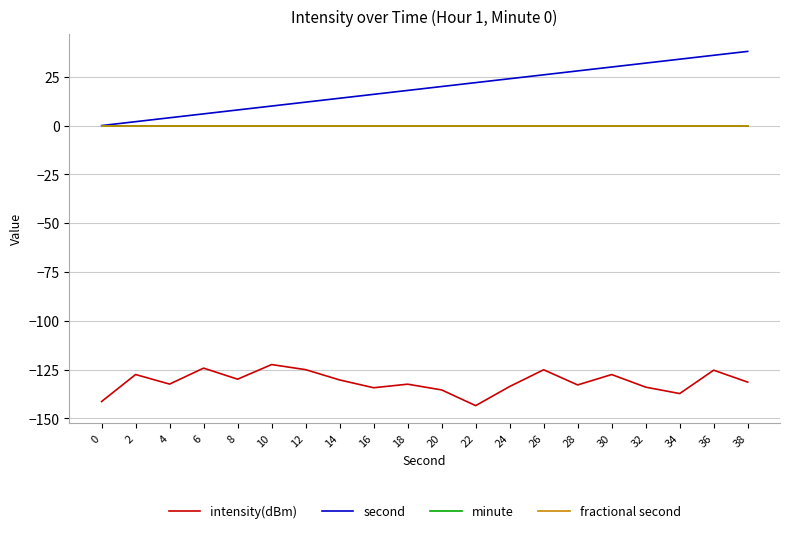

Reading right to left, extract all data points from this chart.

intensity(dBm): -131.4	-125.3	-137.3	-134.0	-127.5	-132.8	-125.1	-133.6	-143.4	-135.4	-132.5	-134.3	-130.3	-125.0	-122.4	-129.9	-124.2	-132.4	-127.5	-141.3
second: 38.0	36.0	34.0	32.0	30.0	28.0	26.0	24.0	22.0	20.0	18.0	16.0	14.0	12.0	10.0	8.0	6.0	4.0	2.0	0.0
minute: 0.0	0.0	0.0	0.0	0.0	0.0	0.0	0.0	0.0	0.0	0.0	0.0	0.0	0.0	0.0	0.0	0.0	0.0	0.0	0.0
fractional second: 0.0	0.0	0.0	0.0	0.0	0.0	0.0	0.0	0.0	0.0	0.0	0.0	0.0	0.0	0.0	0.0	0.0	0.0	0.0	0.0